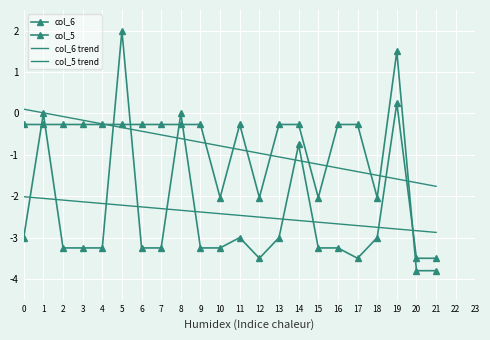

Reading left to right, transcribe all the data shown in this chart.

col_6: -3.0	0.0	-3.2	-3.2	-3.2	2.0	-3.2	-3.2	0.0	-3.2	-3.2	-3.0	-3.5	-3.0	-0.8	-3.2	-3.2	-3.5	-3.0	0.2	-3.5	-3.5
col_5: -0.3	-0.3	-0.3	-0.3	-0.3	-0.3	-0.3	-0.3	-0.3	-0.3	-2.0	-0.3	-2.0	-0.3	-0.3	-2.0	-0.3	-0.3	-2.0	1.5	-3.8	-3.8
col_6 trend: -2.0	-2.1	-2.1	-2.1	-2.2	-2.2	-2.3	-2.3	-2.3	-2.4	-2.4	-2.5	-2.5	-2.5	-2.6	-2.6	-2.7	-2.7	-2.8	-2.8	-2.8	-2.9
col_5 trend: 0.1	0.0	-0.1	-0.2	-0.3	-0.3	-0.4	-0.5	-0.6	-0.7	-0.8	-0.9	-1.0	-1.1	-1.1	-1.2	-1.3	-1.4	-1.5	-1.6	-1.7	-1.8